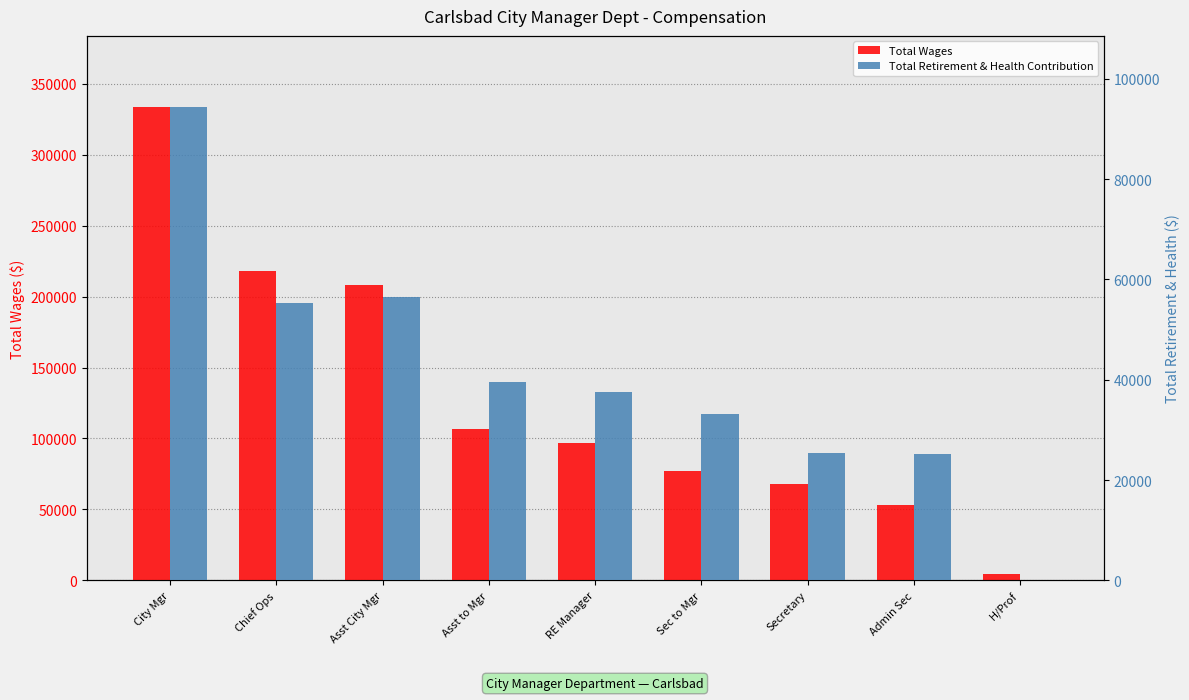

At which label does Total Retirement & Health Contribution first exceed 37471?

City Mgr